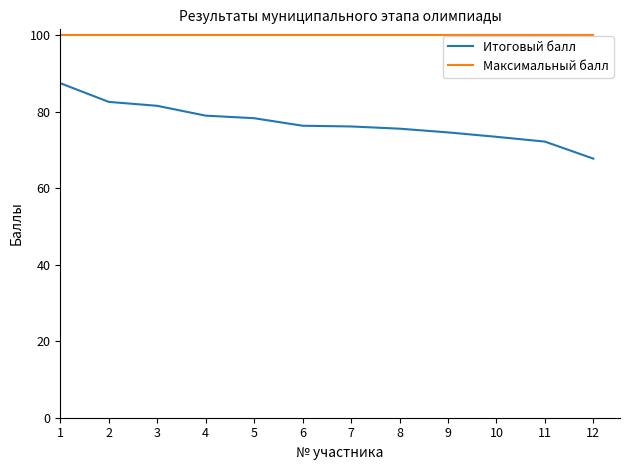

List the series in order of their peak value, highest first.

Максимальный балл, Итоговый балл